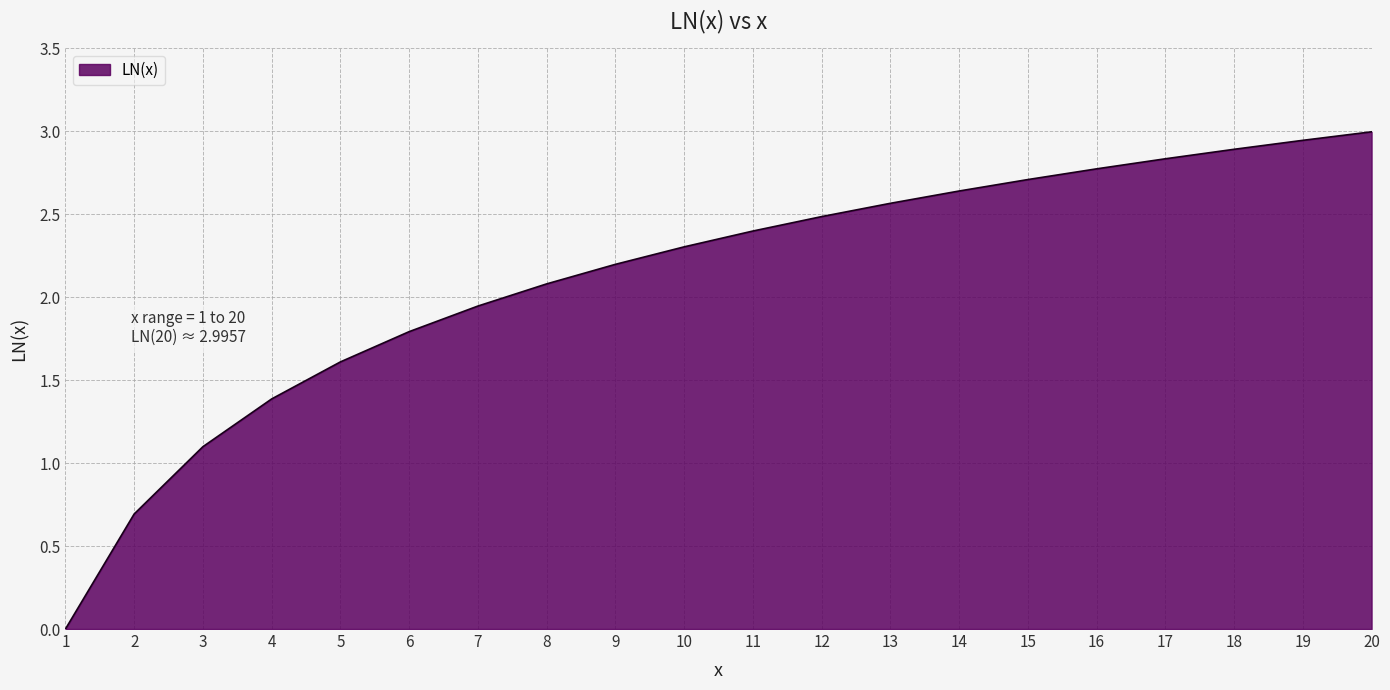

How many values are above zero?

19